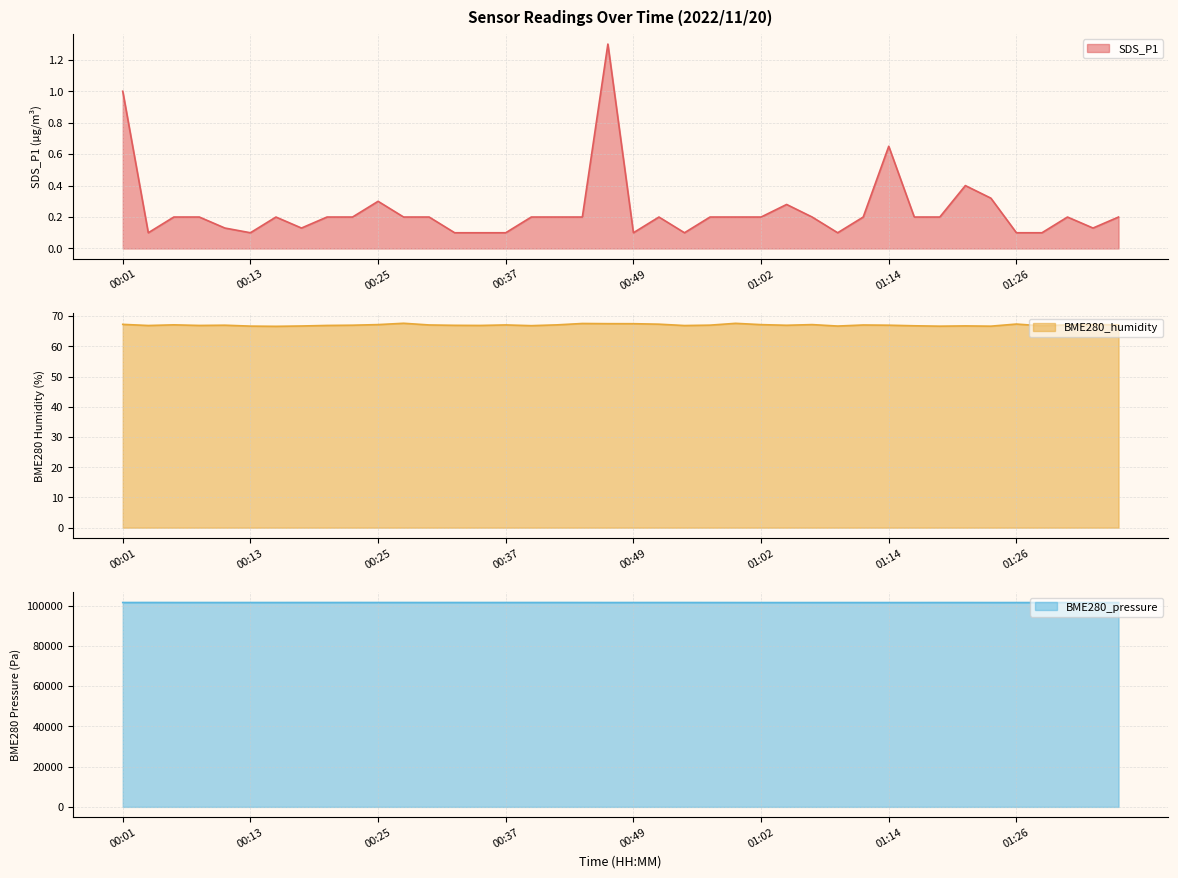

What is the difference between the highest and lowest values at 01:11?

101474.5